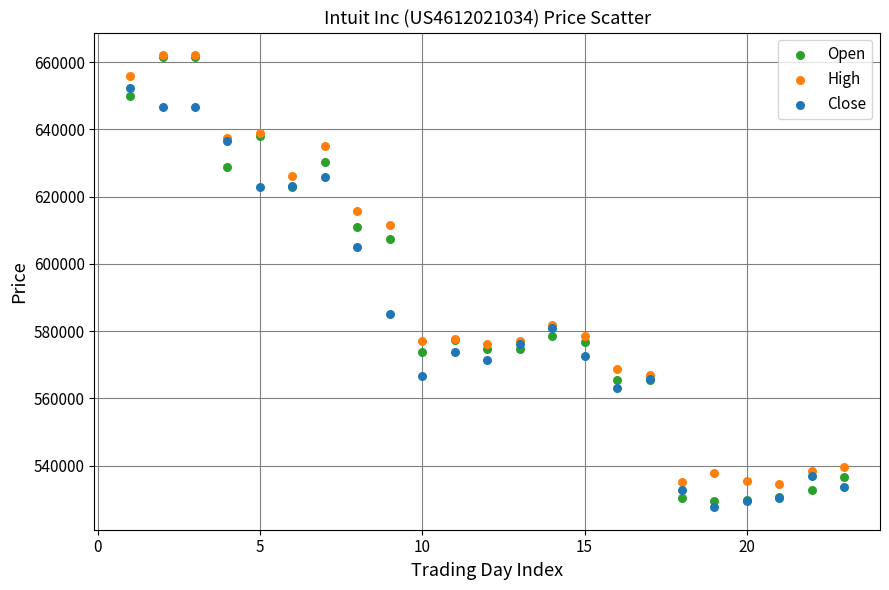

Which series contains the lowest Y value?

Close